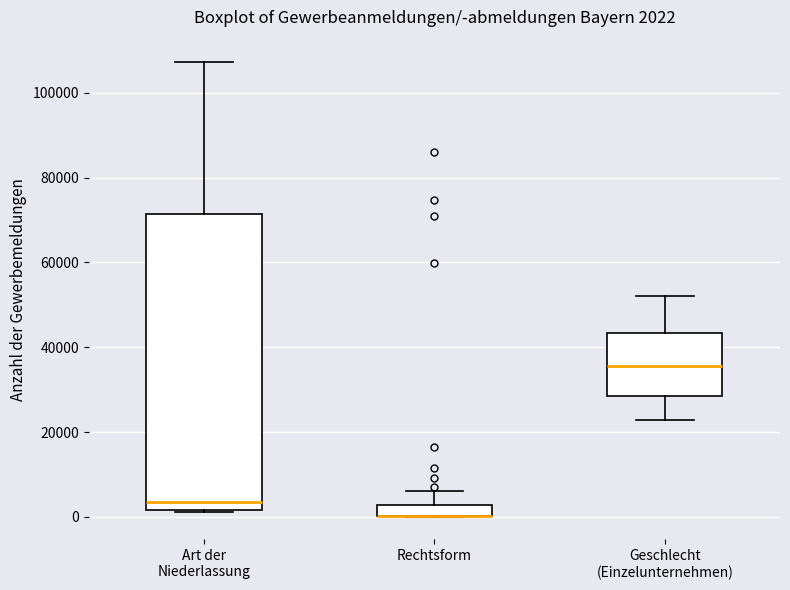

Which box is the tallest, from its lower edge to its upper edge?

Art der Niederlassung